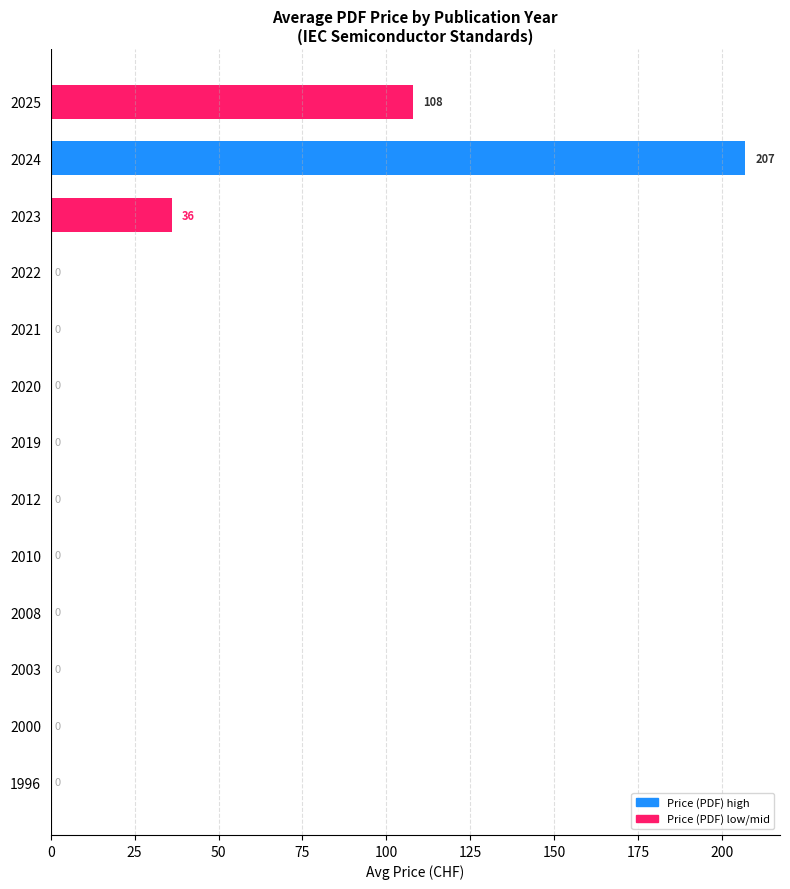

Which label corresponds to the largest value in the chart?

2024